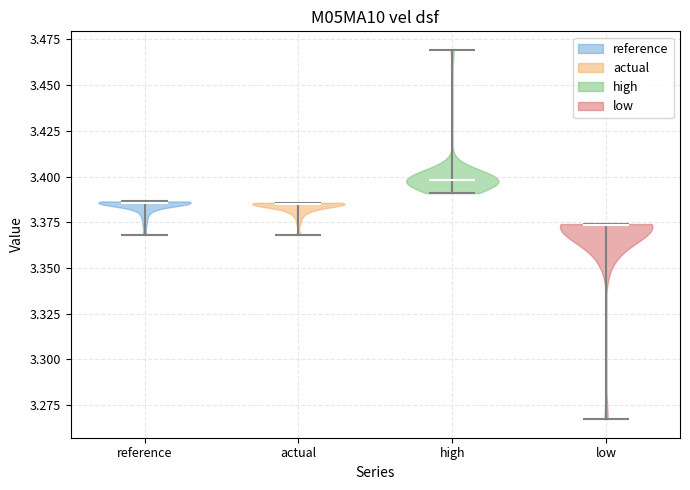

What is the highest point the violin for low reaches on the y-axis? The values are not printed on the chart, so give them approximately, as read against the axis.

3.375